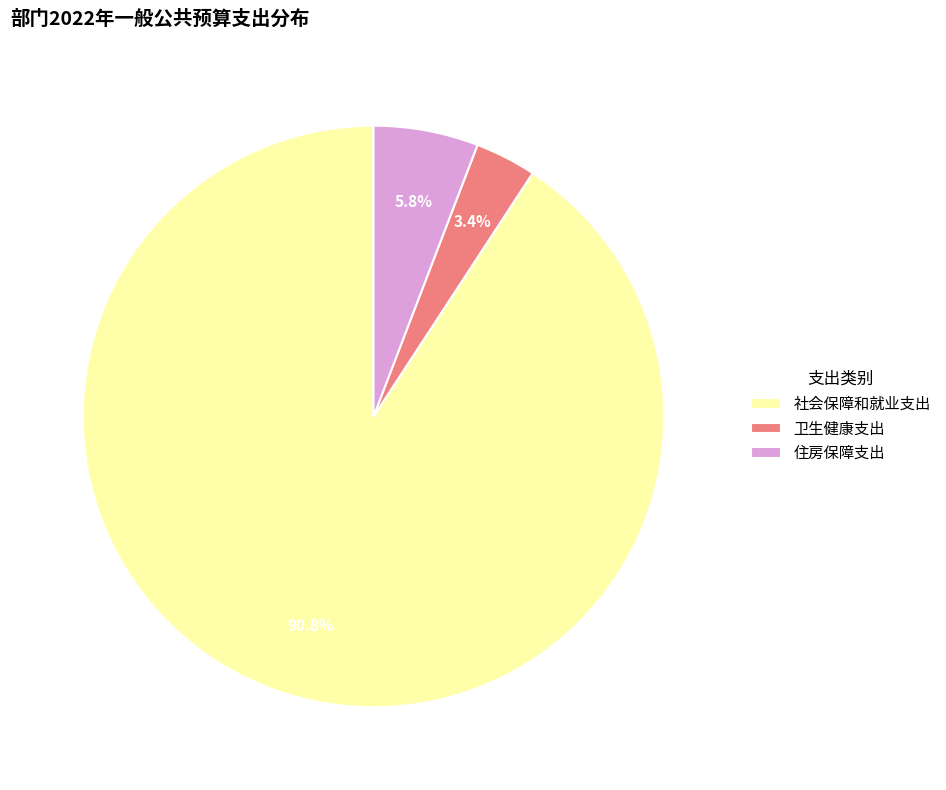

Do 社会保障和就业支出 and 卫生健康支出 together represent more than half of the pie?

Yes